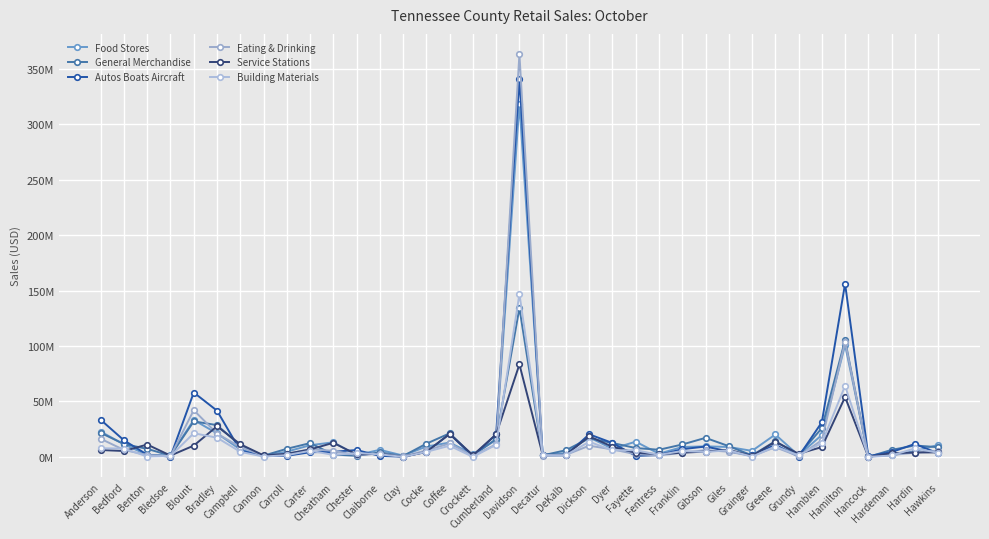

Where is the first local maximum for Food Stores?

Blount